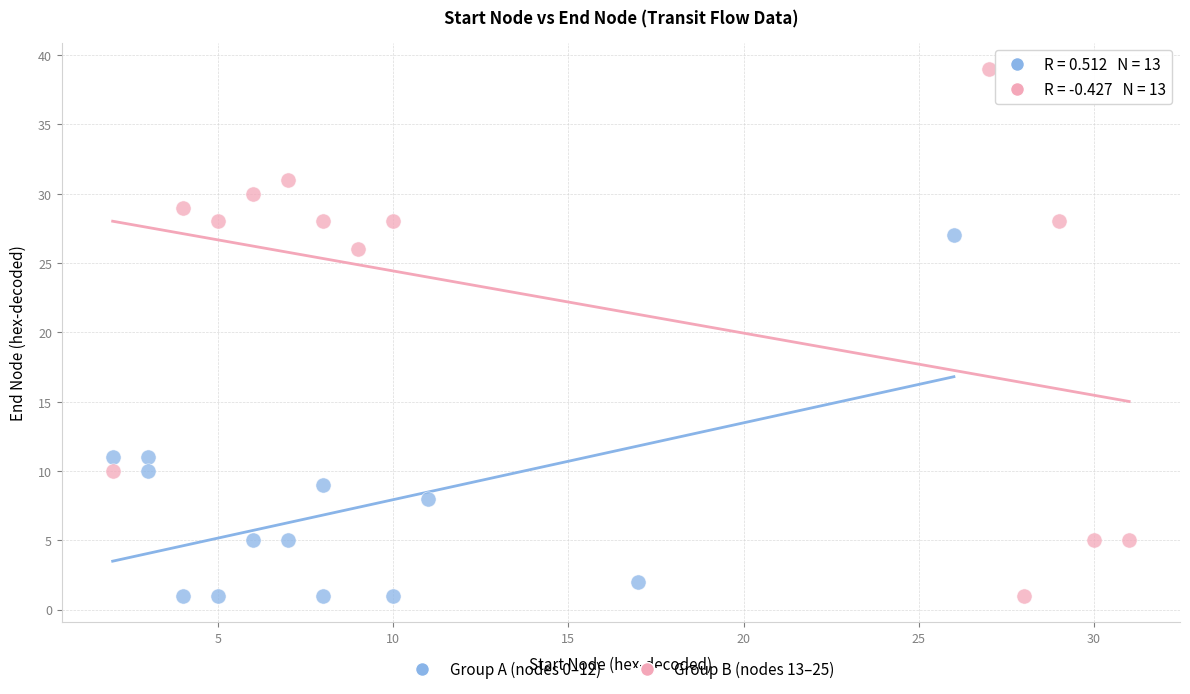

Which series reaches the maximum Y coordinate?

Group B (nodes 13–25)